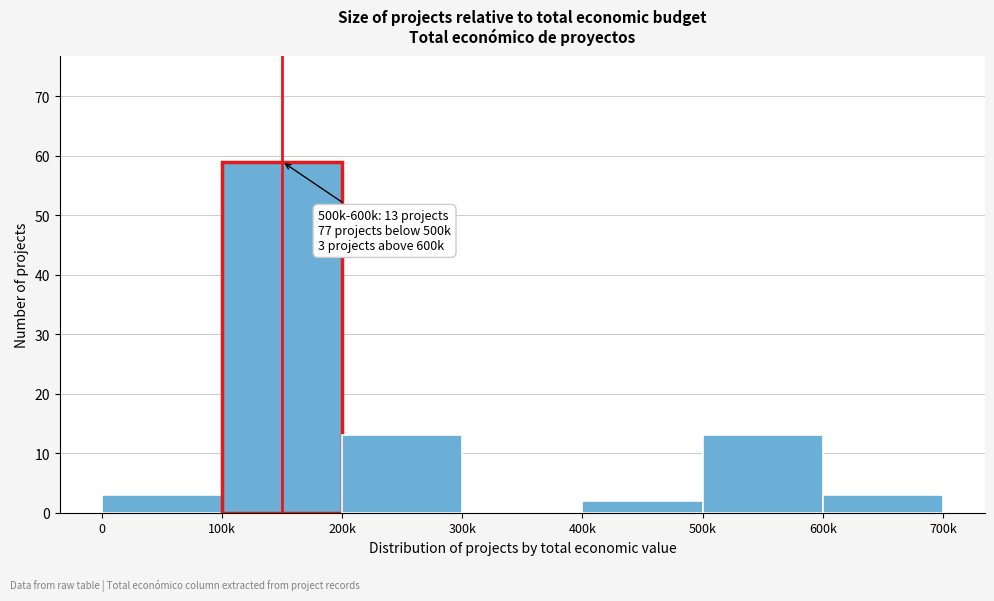

Reading right to left, extract all data points from this chart.

600k=3	500k=13	400k=2	300k=0	200k=13	100k=59	0=3